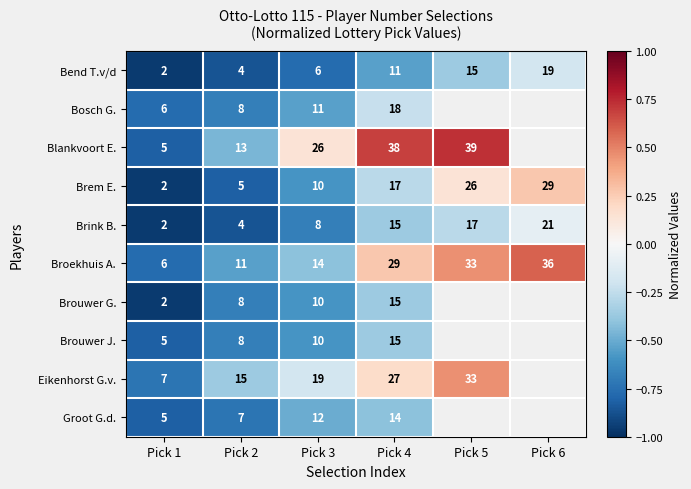

Which series changed the most between Pick 2 and Pick 3?

Blankvoort E.